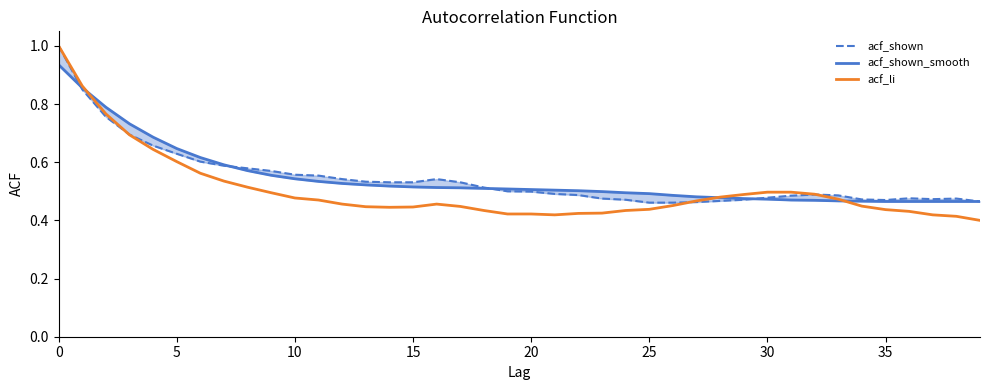

Which series has the largest range (max minus min)?

acf_li